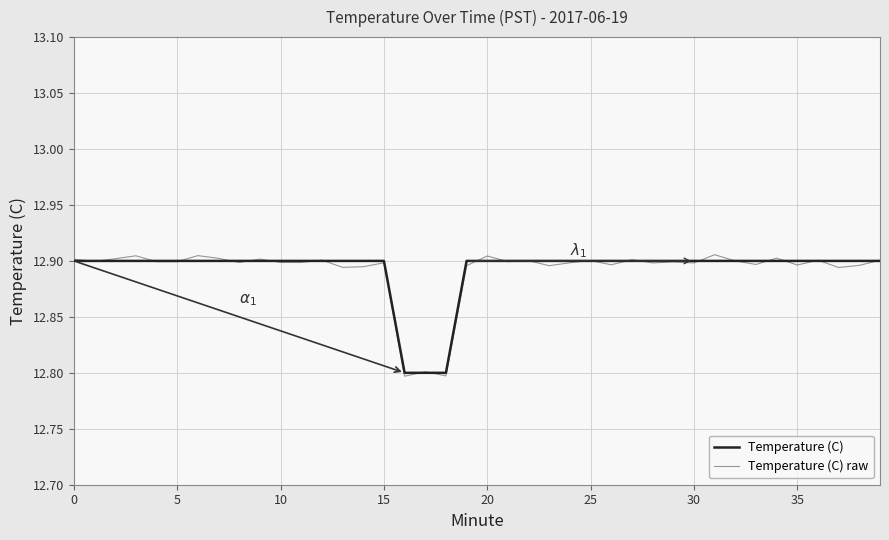

What is the difference between the maximum and second lowest values in the Temperature (C) raw series?

0.1